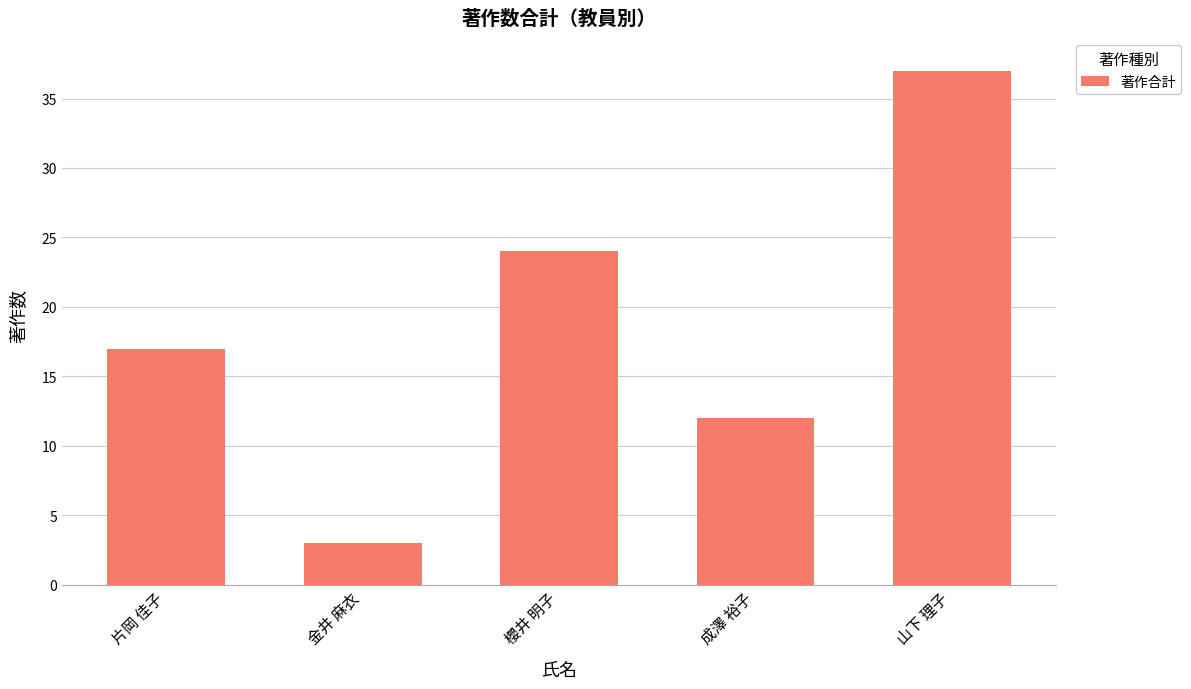

Between 山下 理子 and 櫻井 明子, which is larger?

山下 理子